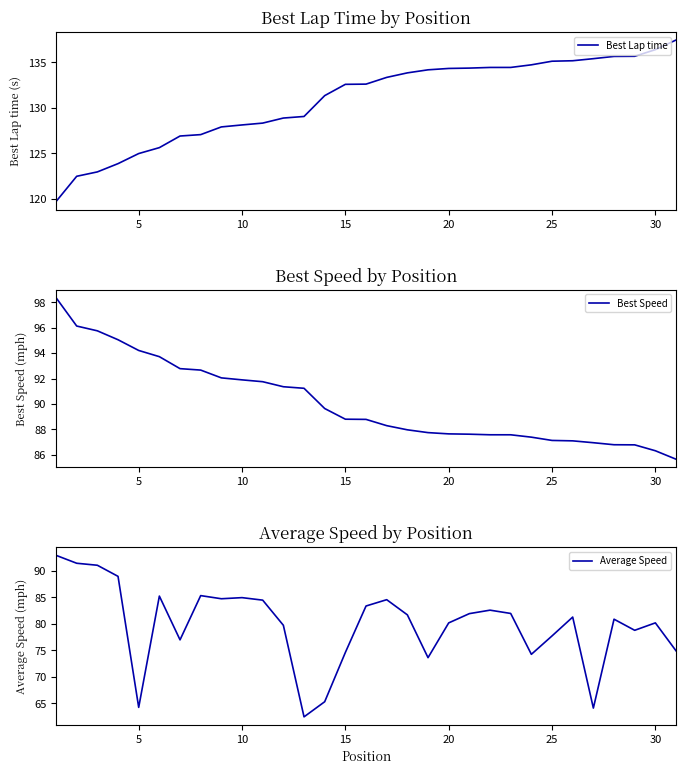

Is it true that Best Speed equals 136.1 at 10?

False